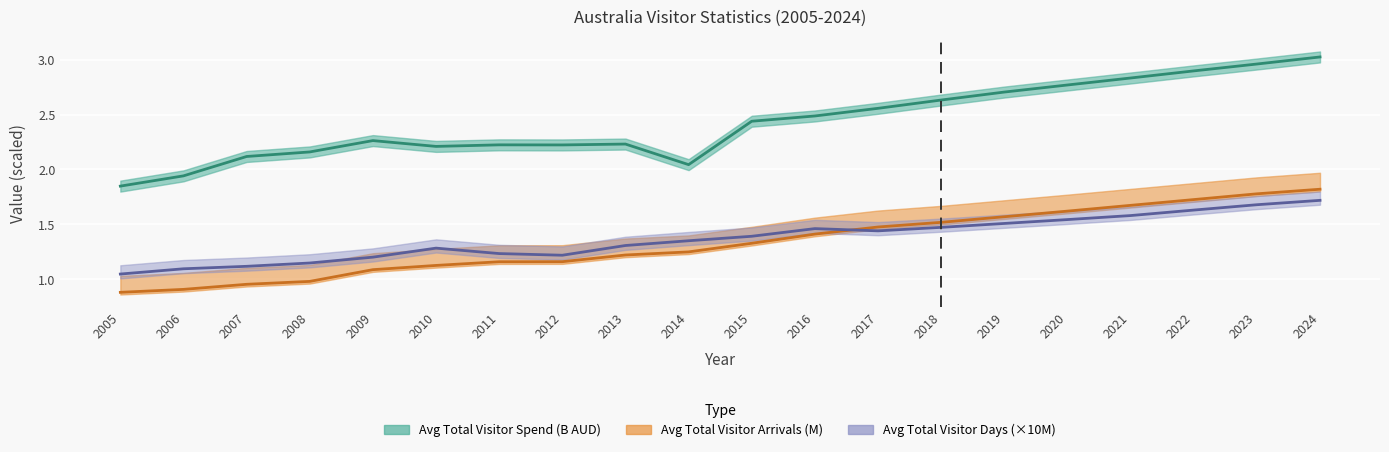

What is the greatest value displayed?

3.0